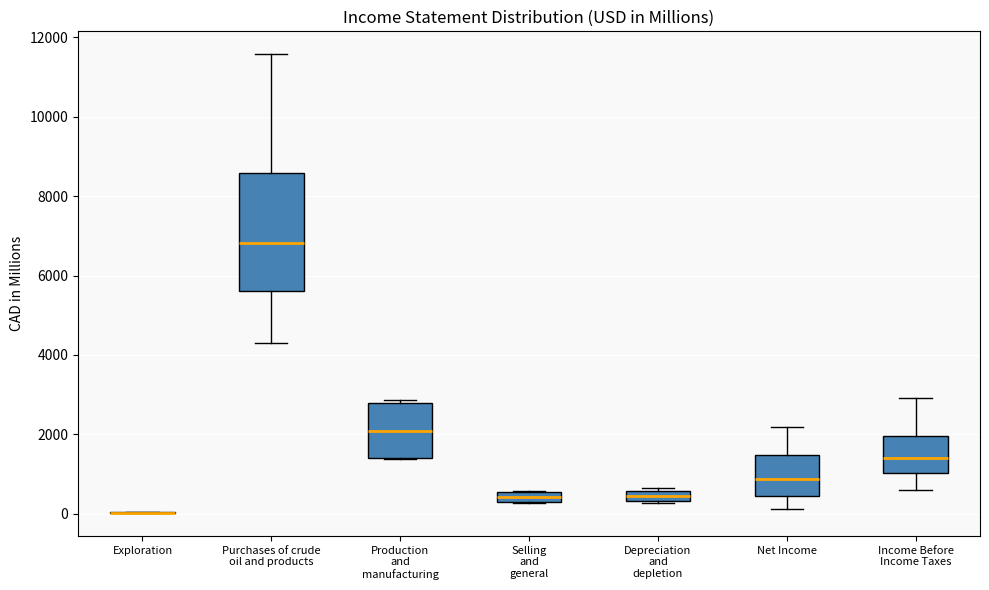

Comparing the boxes themselves (not the whiskers), which one is the tallest?

Purchases of crude oil and products